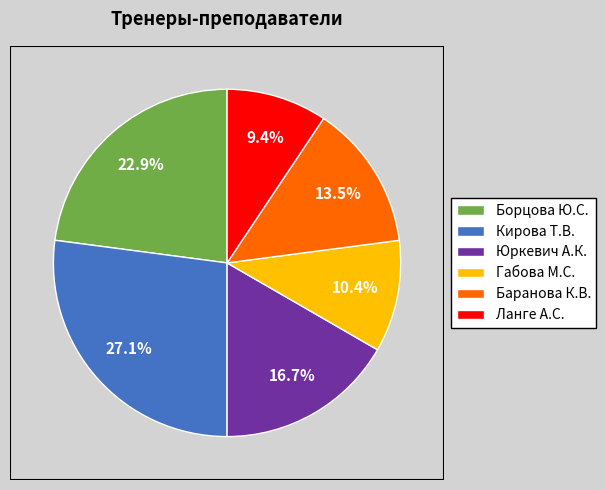

Does Габова М.С. account for over 50% of the chart?

No